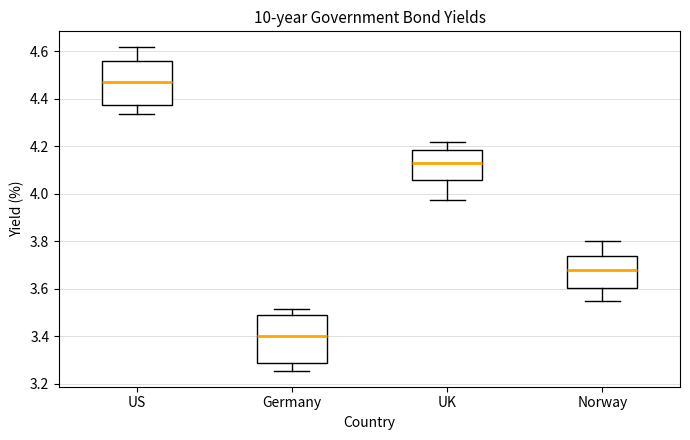

Where is the lower edge of the box for Germany on the y-axis? The values are not printed on the chart, so give them approximately, as read against the axis.

3.28